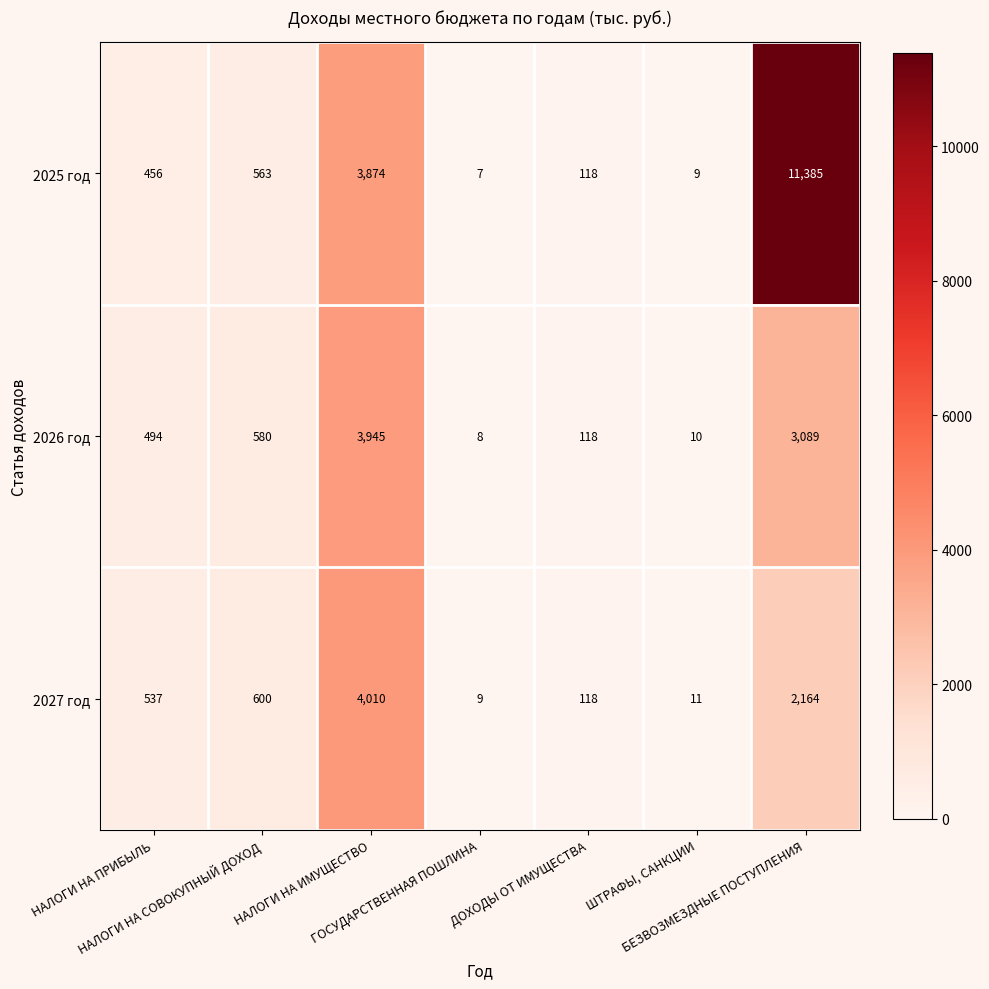

What is the difference between the second highest and second lowest values in the 2026 год series?

3079